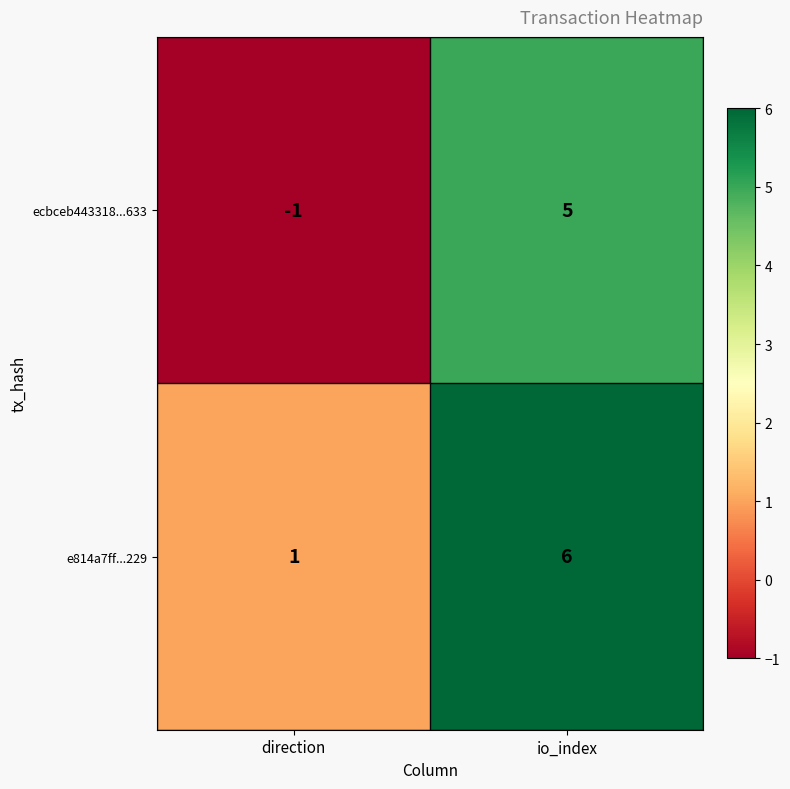

The e814a7ff...229 series shows 1 at direction. True or false?

True